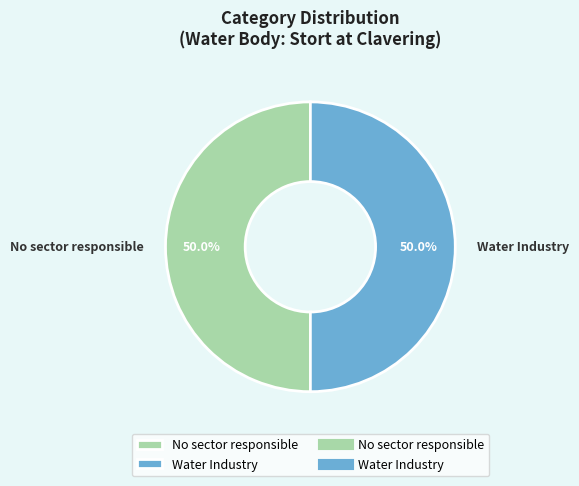

To the nearest percent, what is the average slice percentage?

50%